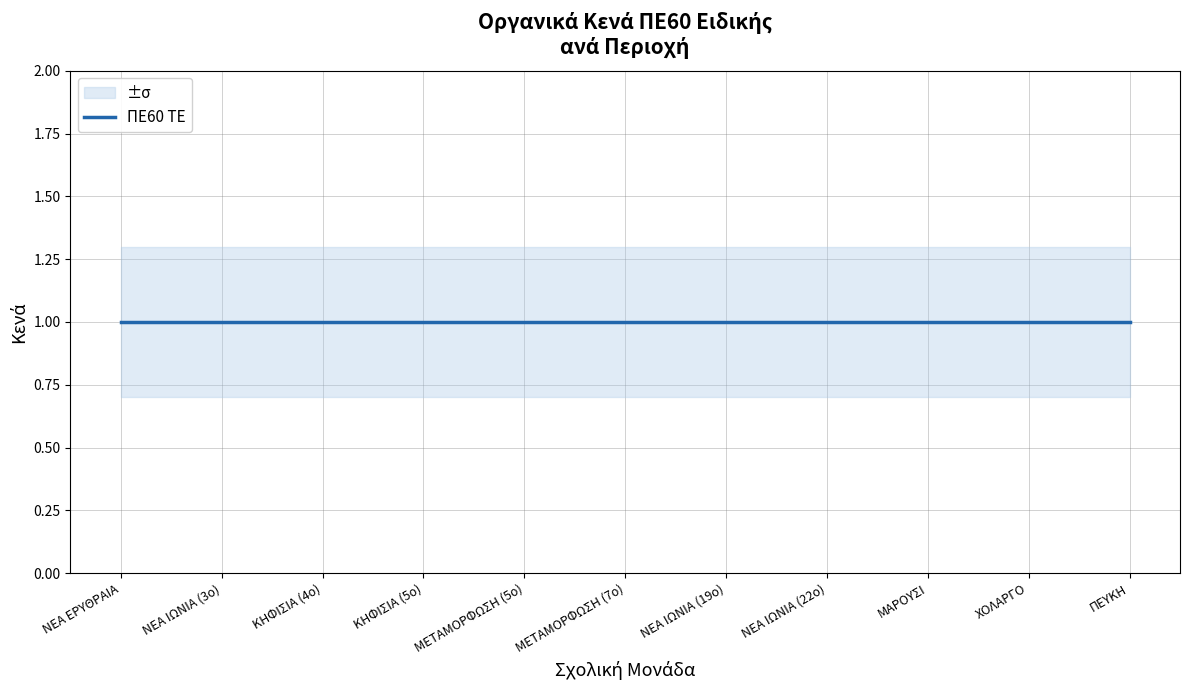

Rank the categories by ΚΕΝΑ_lower value from highest to lowest.

ΝΕΑ ΕΡΥΘΡΑΙΑ, ΝΕΑ ΙΩΝΙΑ (3ο), ΚΗΦΙΣΙΑ (4ο), ΚΗΦΙΣΙΑ (5ο), ΜΕΤΑΜΟΡΦΩΣΗ (5ο), ΜΕΤΑΜΟΡΦΩΣΗ (7ο), ΝΕΑ ΙΩΝΙΑ (19ο), ΝΕΑ ΙΩΝΙΑ (22ο), ΜΑΡΟΥΣΙ, ΧΟΛΑΡΓΟ, ΠΕΥΚΗ